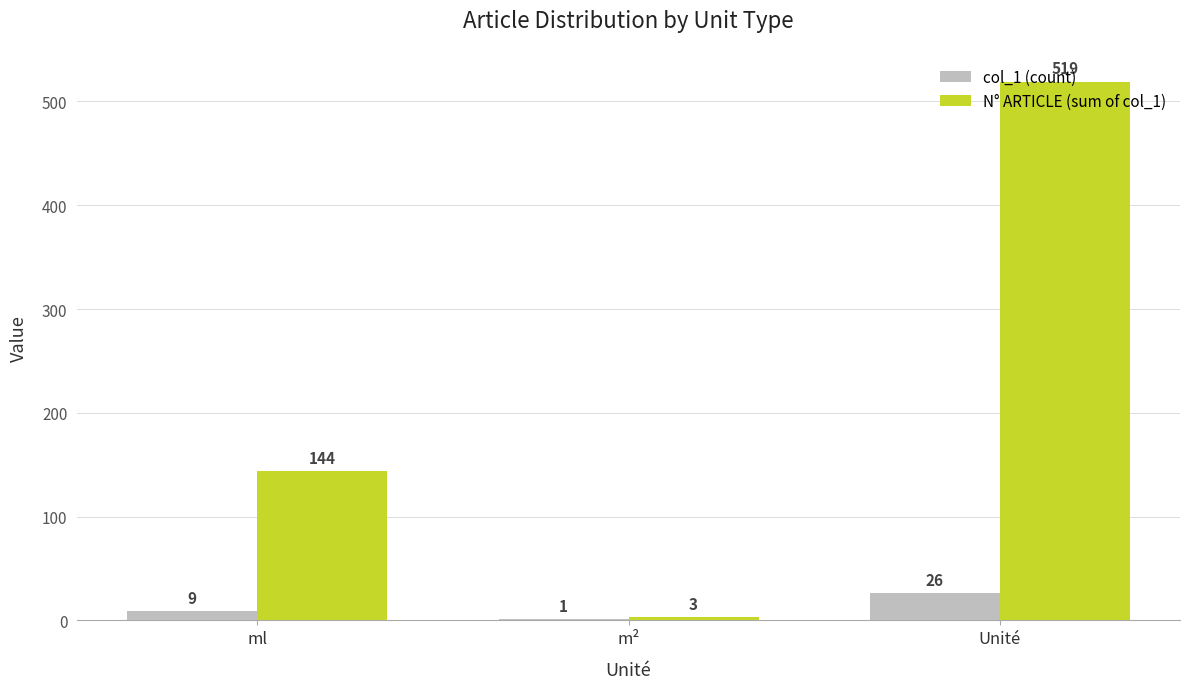

What are all the series names shown in the legend?

col_1 (count), N° ARTICLE (sum of col_1)